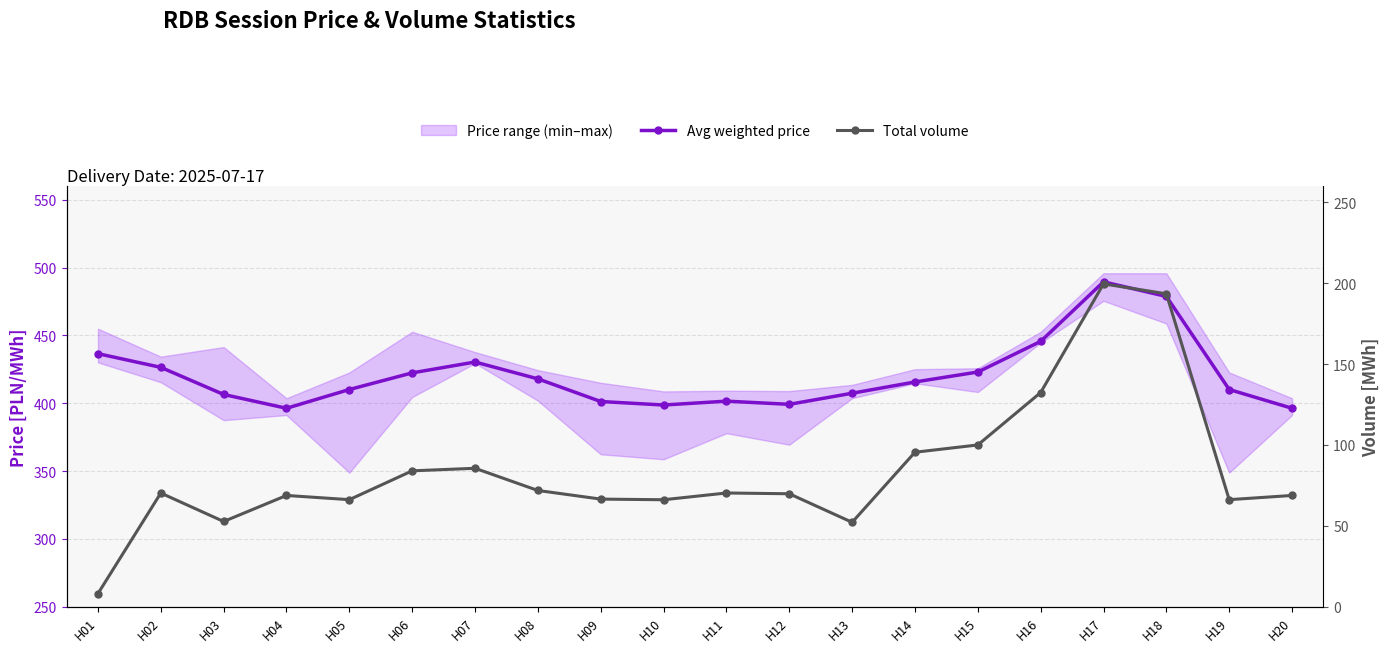

Reading left to right, what are all the values shown in this chart?

Avg weighted price: 436.6	426.5	406.5	396.3	410.1	422.4	430.4	418.0	401.3	398.7	401.6	399.2	407.4	415.7	423.0	445.6	489.5	478.8	410.1	396.3
Total volume: 8.1	70.3	52.7	68.8	66.2	84.0	85.6	71.9	66.5	66.2	70.3	69.8	52.2	95.5	100.0	132.4	199.6	193.5	66.2	68.8